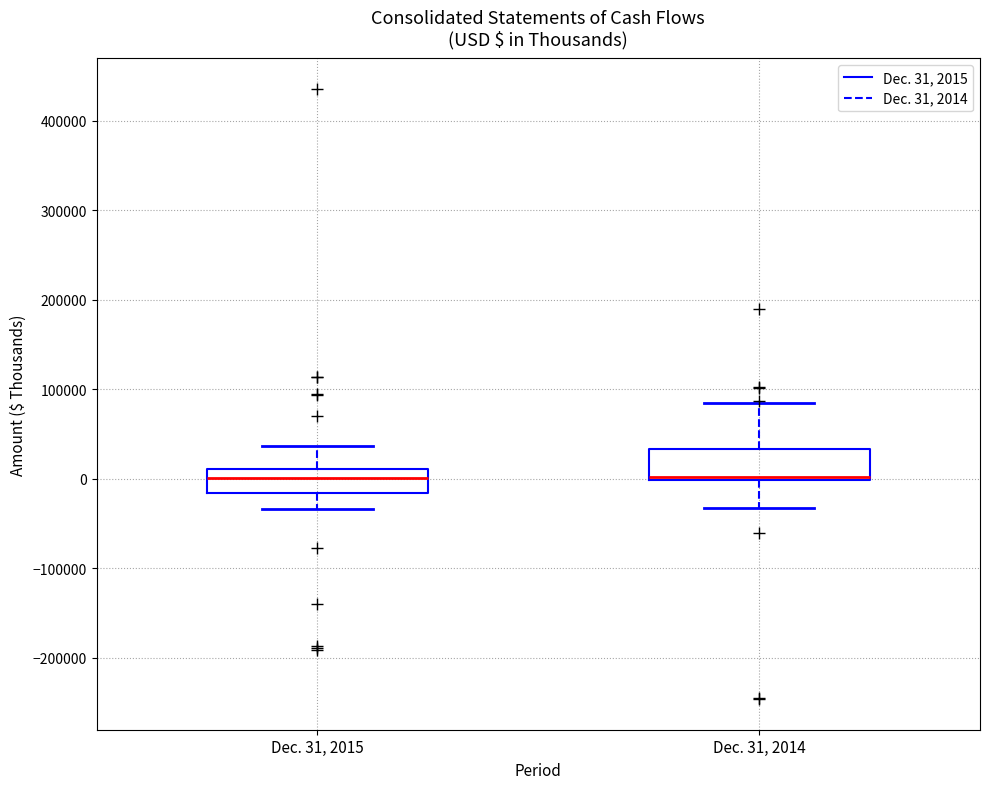

Where is the upper edge of the box for Dec. 31, 2015 on the y-axis? The values are not printed on the chart, so give them approximately, as read against the axis.

10000